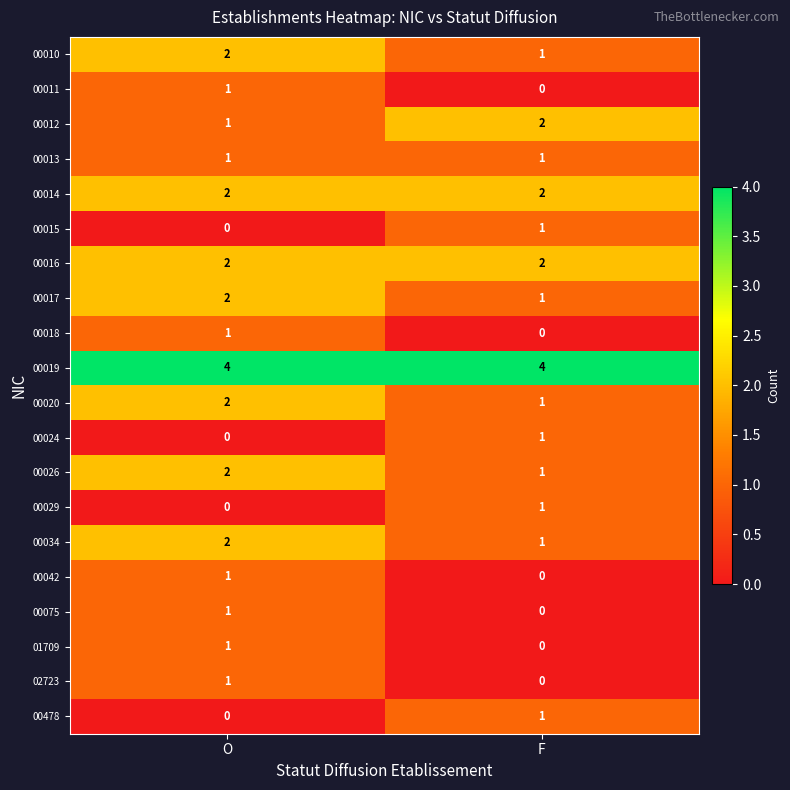

At which label does 00024 reach its minimum?

O